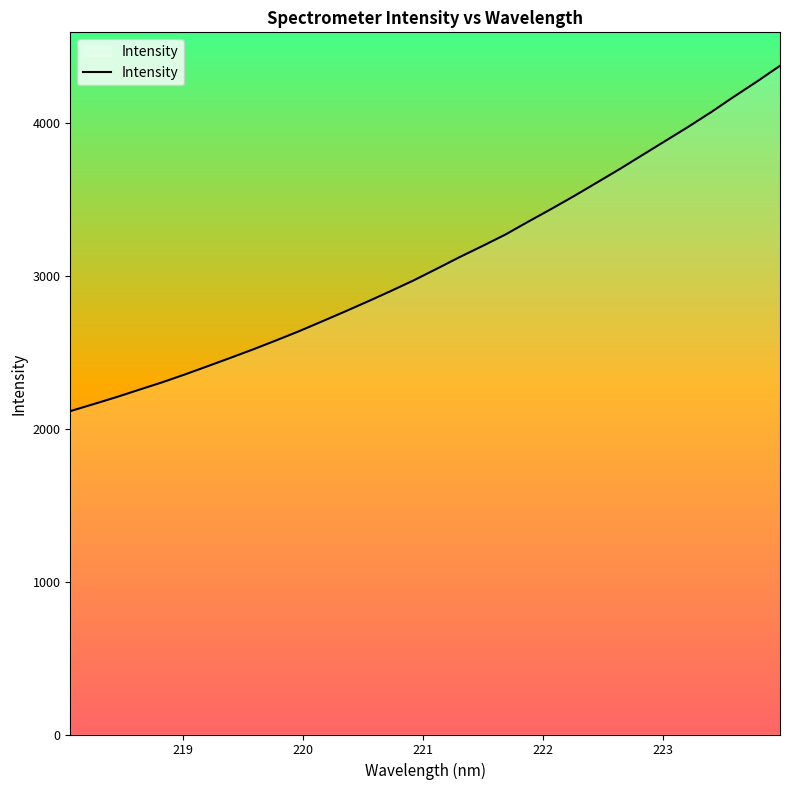

What is the average value?

3092.1